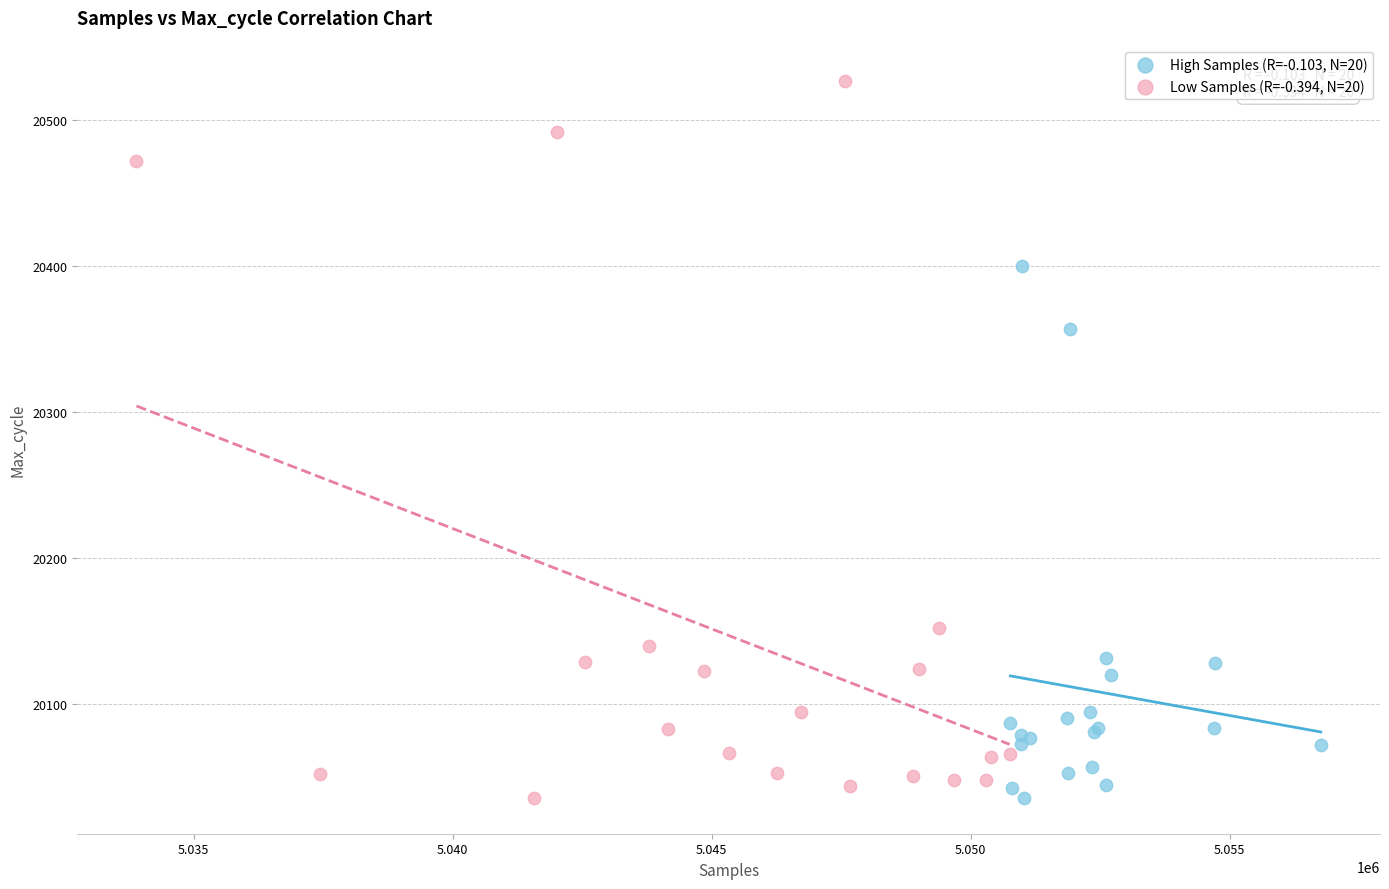

Which series has the largest Y range (max minus min)?

Low Samples (R=-0.394, N=20)